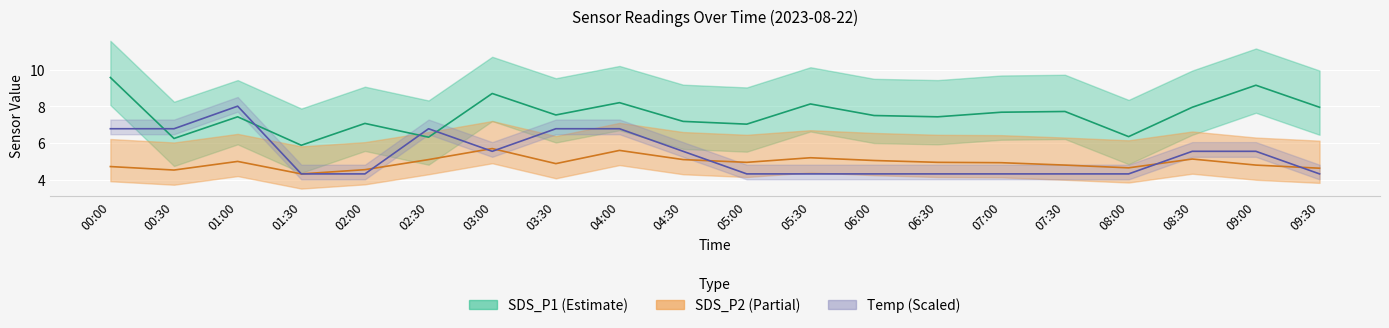

How many times do Temp and SDS_P1 cross each other?

4